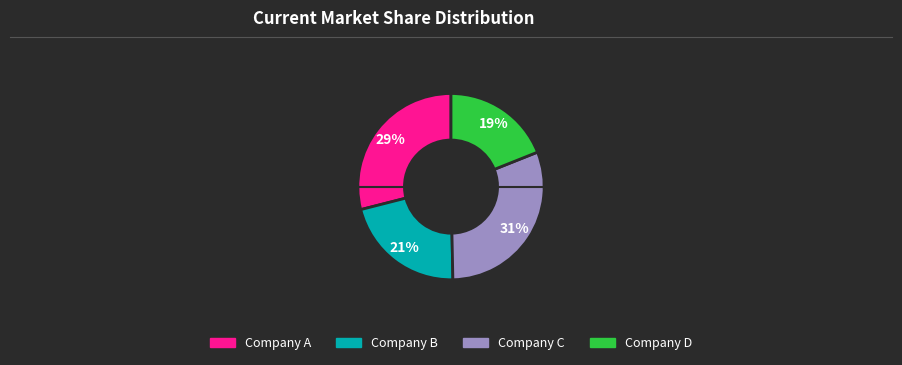

To the nearest percent, what is the difference between the largest and smallest slice percentages?

12%